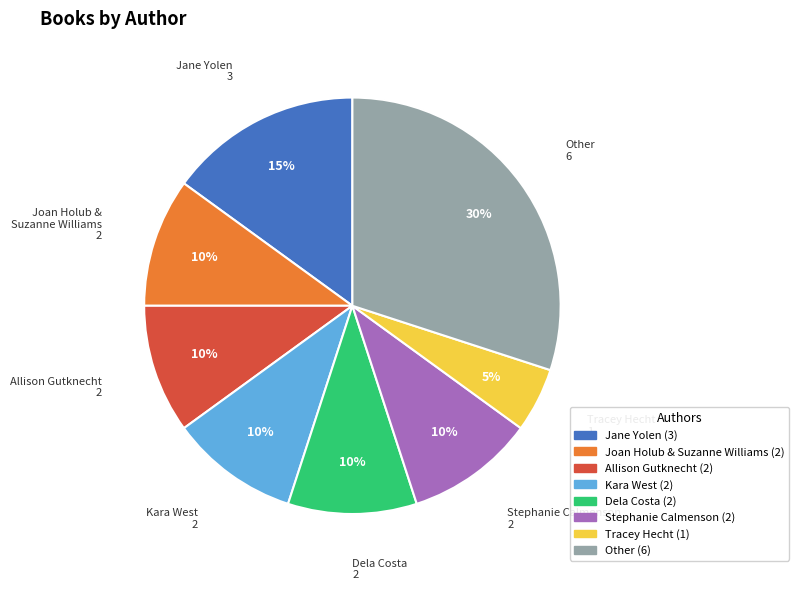

Does Allison Gutknecht account for over 50% of the chart?

No